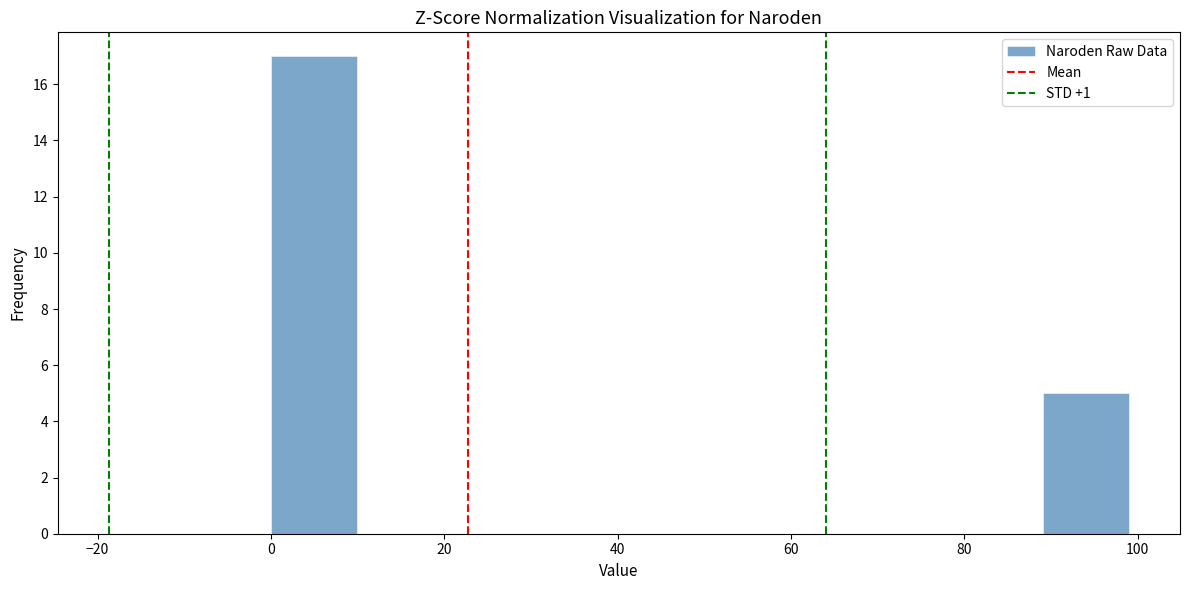

Reading left to right, list every bar in this chart as the range it spans on the x-axis followed by its height. Neither the bar edges nor the heights are printed on the chart, so give them approximately, as read against the axes.

0 to 10: 17
10 to 20: 0
20 to 30: 0
30 to 40: 0
40 to 50: 0
50 to 60: 0
60 to 70: 0
70 to 80: 0
80 to 90: 0
90 to 100: 5